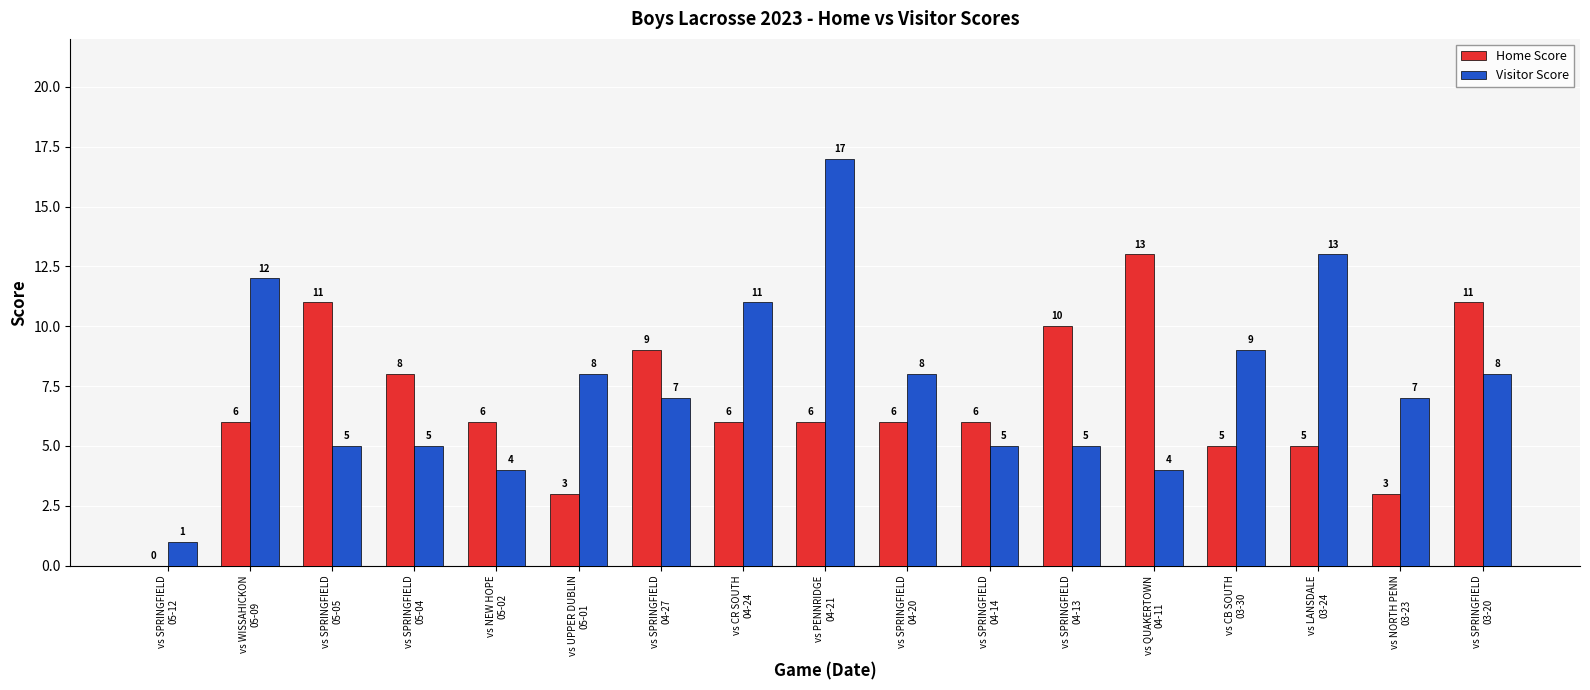

What is the sum of all Home Score values?

114